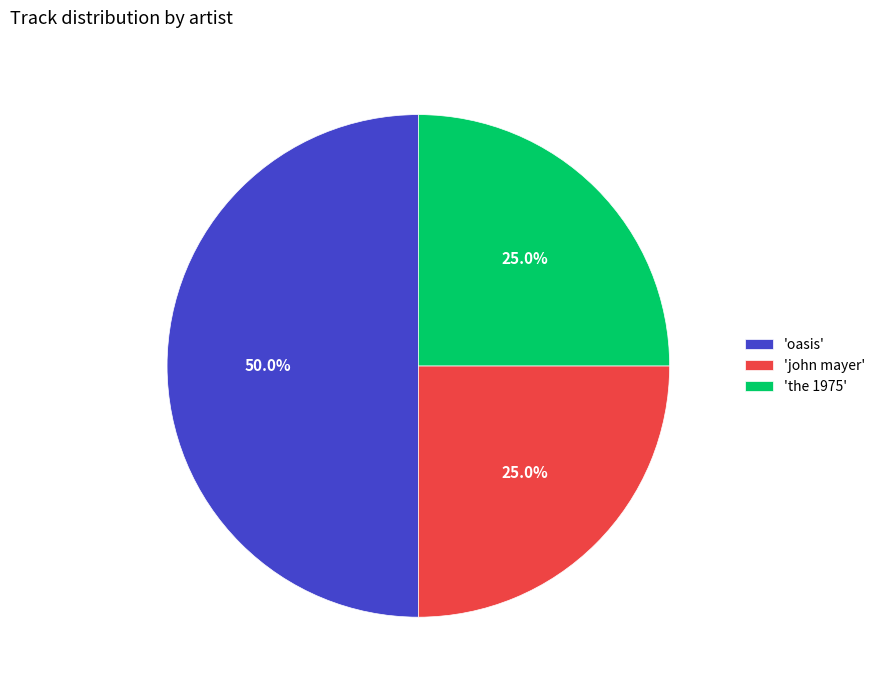

What is the largest slice in the pie chart?

'oasis'